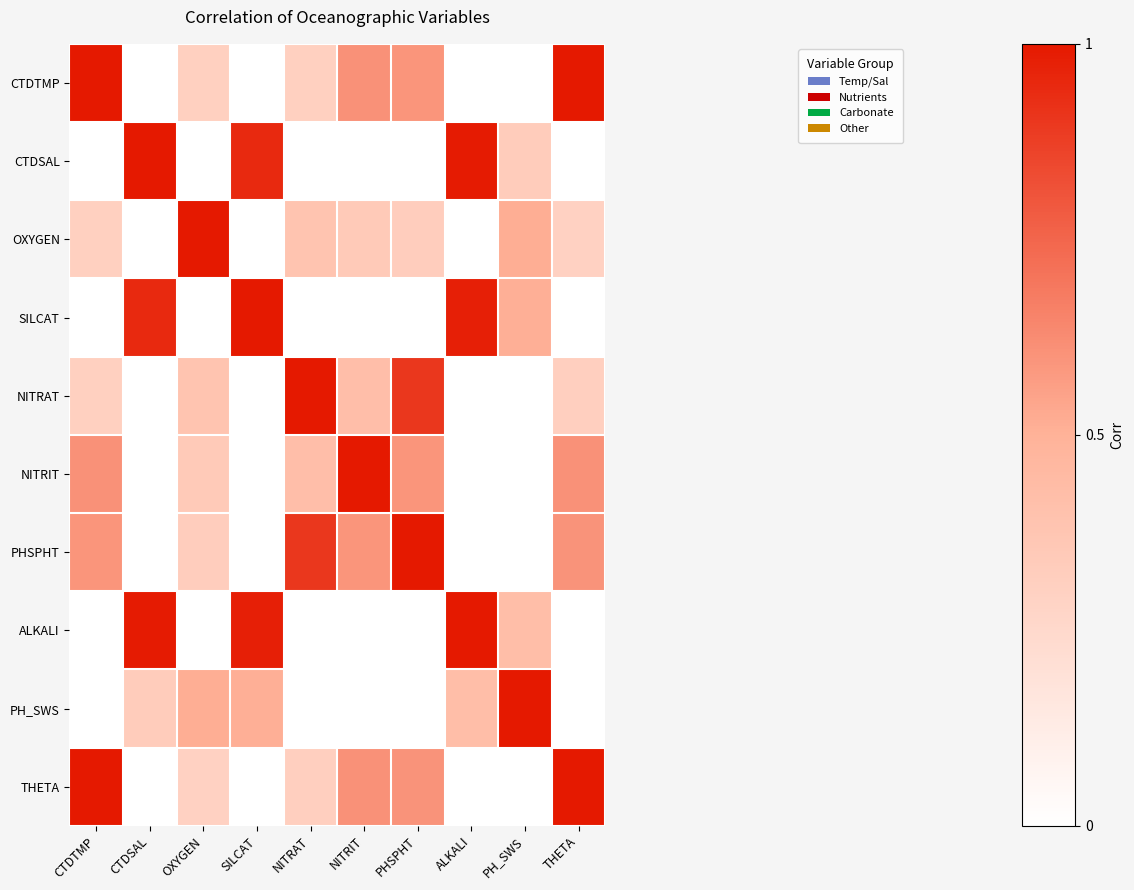

Reading right to left, transcribe all the data shown in this chart.

CTDTMP: THETA=1.0	PH_SWS=-0.6	ALKALI=-1.0	PHSPHT=0.6	NITRIT=0.6	NITRAT=0.3	SILCAT=-1.0	OXYGEN=0.3	CTDSAL=-0.9	CTDTMP=1.0
CTDSAL: THETA=-0.9	PH_SWS=0.3	ALKALI=1.0	PHSPHT=-0.6	NITRIT=-0.6	NITRAT=-0.5	SILCAT=0.9	OXYGEN=-0.6	CTDSAL=1.0	CTDTMP=-0.9
OXYGEN: THETA=0.3	PH_SWS=0.5	ALKALI=-0.5	PHSPHT=0.3	NITRIT=0.3	NITRAT=0.4	SILCAT=-0.4	OXYGEN=1.0	CTDSAL=-0.6	CTDTMP=0.3
SILCAT: THETA=-1.0	PH_SWS=0.5	ALKALI=1.0	PHSPHT=-0.5	NITRIT=-0.6	NITRAT=-0.3	SILCAT=1.0	OXYGEN=-0.4	CTDSAL=0.9	CTDTMP=-1.0
NITRAT: THETA=0.3	PH_SWS=-0.1	ALKALI=-0.4	PHSPHT=0.9	NITRIT=0.4	NITRAT=1.0	SILCAT=-0.3	OXYGEN=0.4	CTDSAL=-0.5	CTDTMP=0.3
NITRIT: THETA=0.6	PH_SWS=-0.2	ALKALI=-0.6	PHSPHT=0.6	NITRIT=1.0	NITRAT=0.4	SILCAT=-0.6	OXYGEN=0.3	CTDSAL=-0.6	CTDTMP=0.6
PHSPHT: THETA=0.6	PH_SWS=-0.3	ALKALI=-0.6	PHSPHT=1.0	NITRIT=0.6	NITRAT=0.9	SILCAT=-0.5	OXYGEN=0.3	CTDSAL=-0.6	CTDTMP=0.6
ALKALI: THETA=-1.0	PH_SWS=0.4	ALKALI=1.0	PHSPHT=-0.6	NITRIT=-0.6	NITRAT=-0.4	SILCAT=1.0	OXYGEN=-0.5	CTDSAL=1.0	CTDTMP=-1.0
PH_SWS: THETA=-0.6	PH_SWS=1.0	ALKALI=0.4	PHSPHT=-0.3	NITRIT=-0.2	NITRAT=-0.1	SILCAT=0.5	OXYGEN=0.5	CTDSAL=0.3	CTDTMP=-0.6
THETA: THETA=1.0	PH_SWS=-0.6	ALKALI=-1.0	PHSPHT=0.6	NITRIT=0.6	NITRAT=0.3	SILCAT=-1.0	OXYGEN=0.3	CTDSAL=-0.9	CTDTMP=1.0